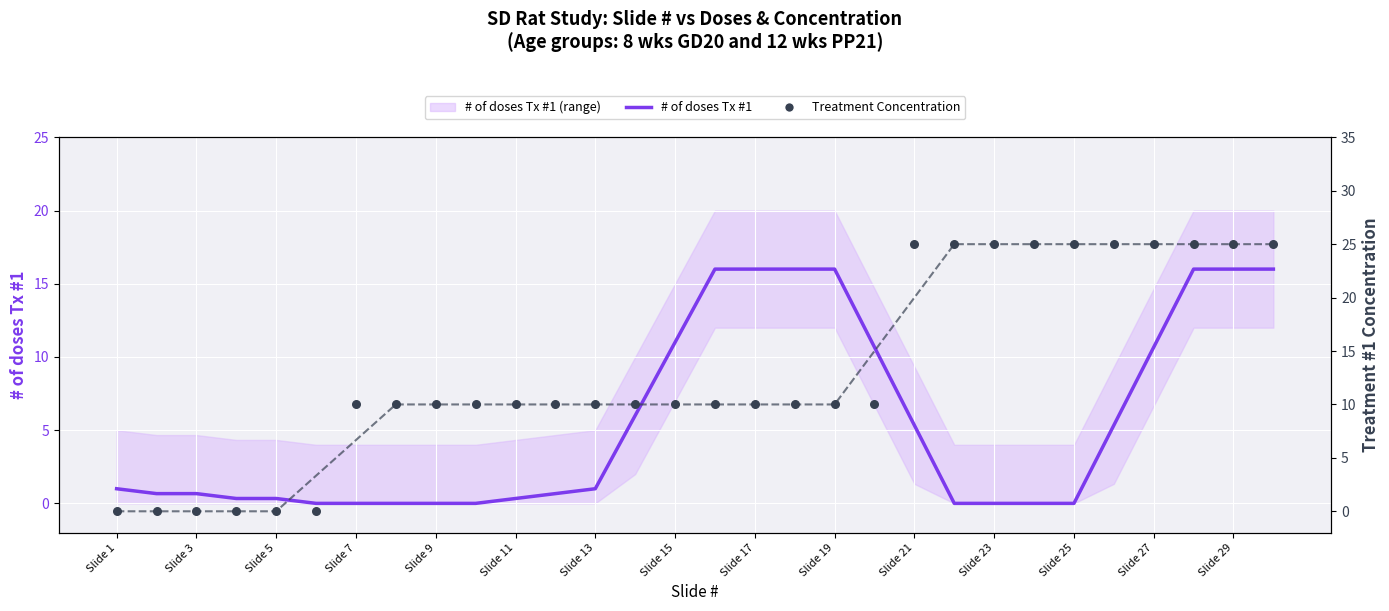

Which series contains the lowest Y value?

# of doses Tx #1